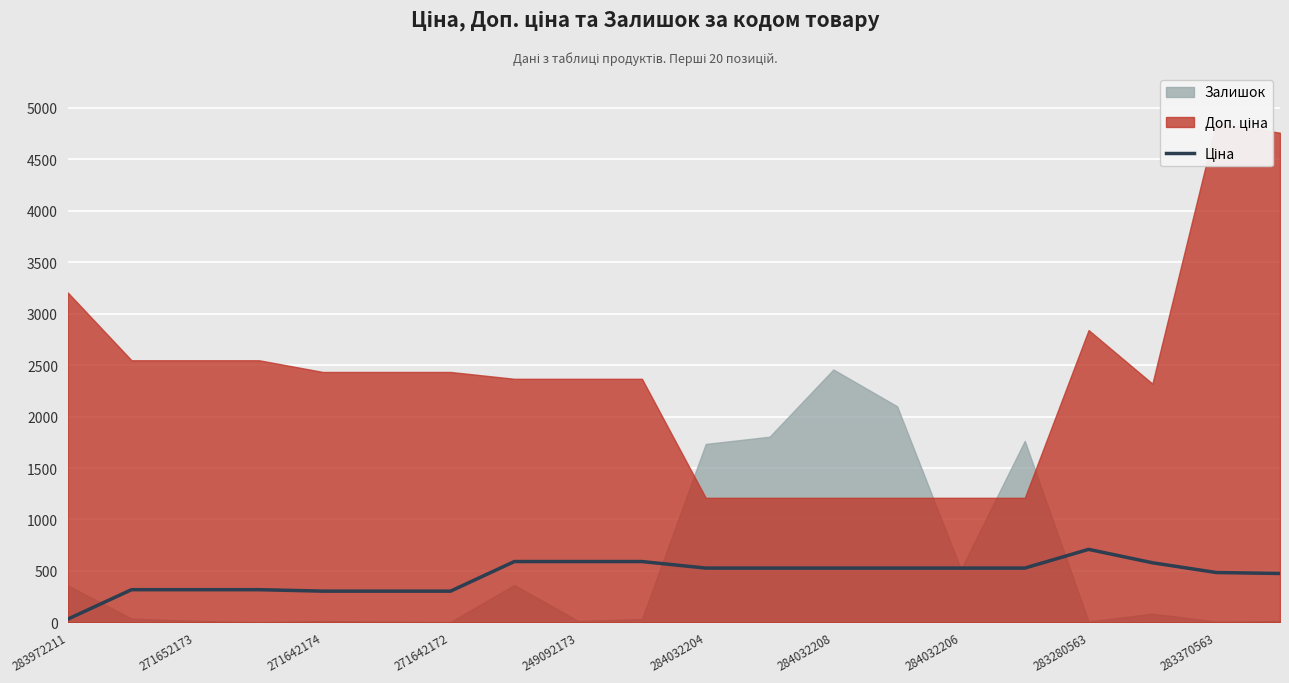

What is the ratio of the value at 12 to the value at 13?

1.0